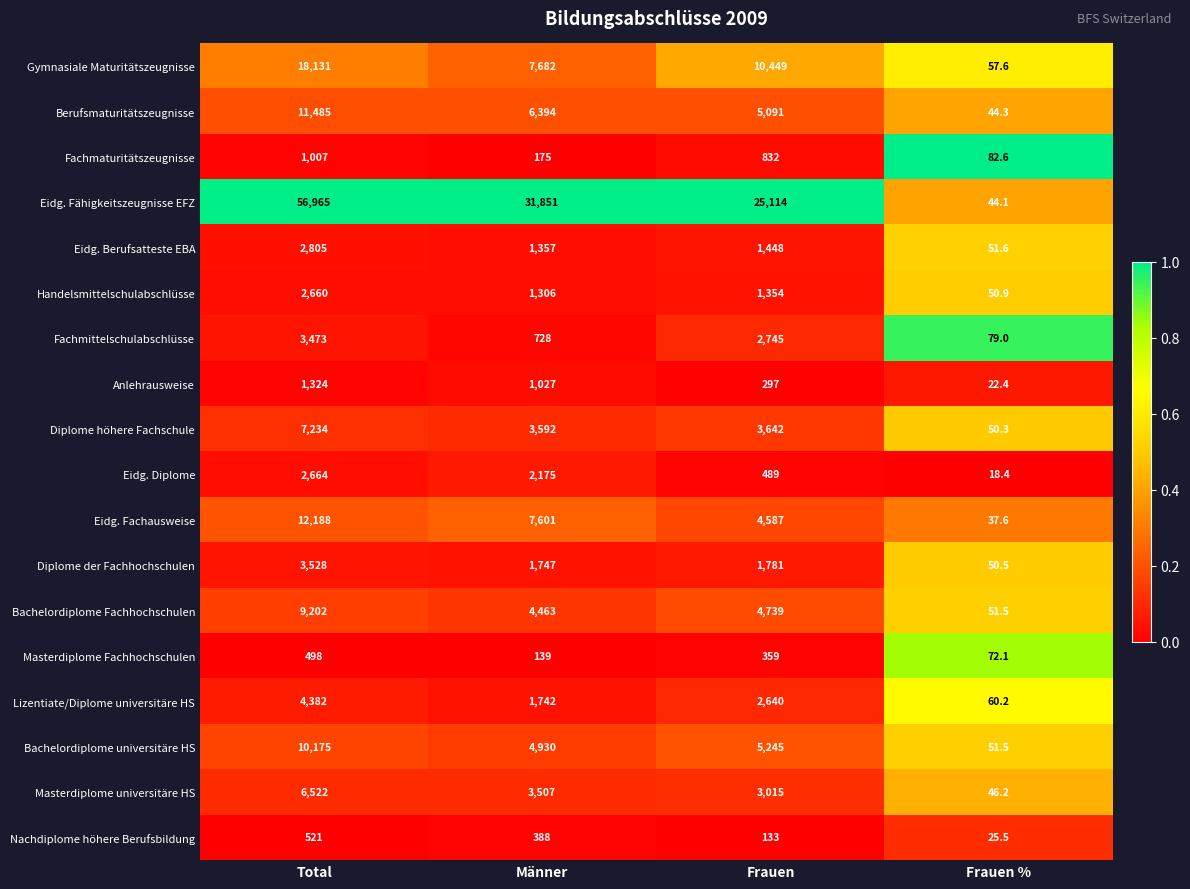

At which label does Fachmaturitätszeugnisse first exceed 832?

Total